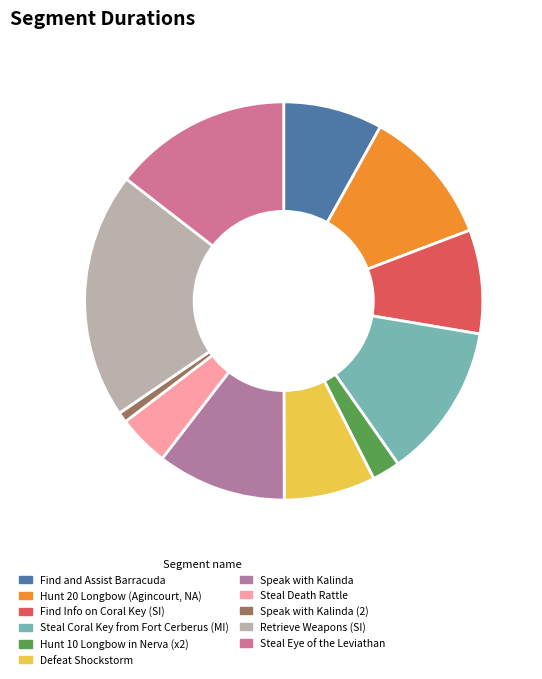

Combined, do Hunt 10 Longbow in Nerva (x2) and Speak with Kalinda (2) account for over 50%?

No